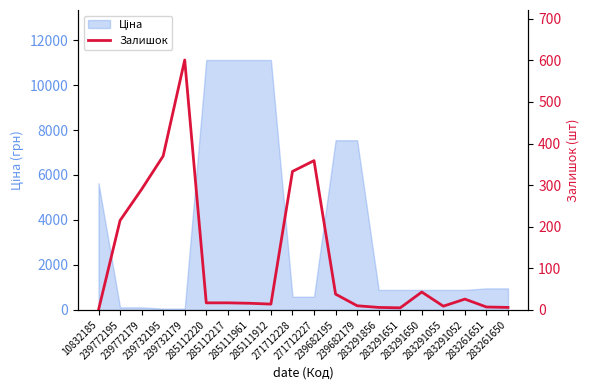

List the labels in order of value, largest first.

239732179, 239732195, 271712227, 271712228, 239772179, 239772195, 283291650, 239682195, 283291052, 285112220, 285112217, 285111961, 285111912, 239682179, 283291055, 283261651, 283291856, 283261650, 283291651, 10832185